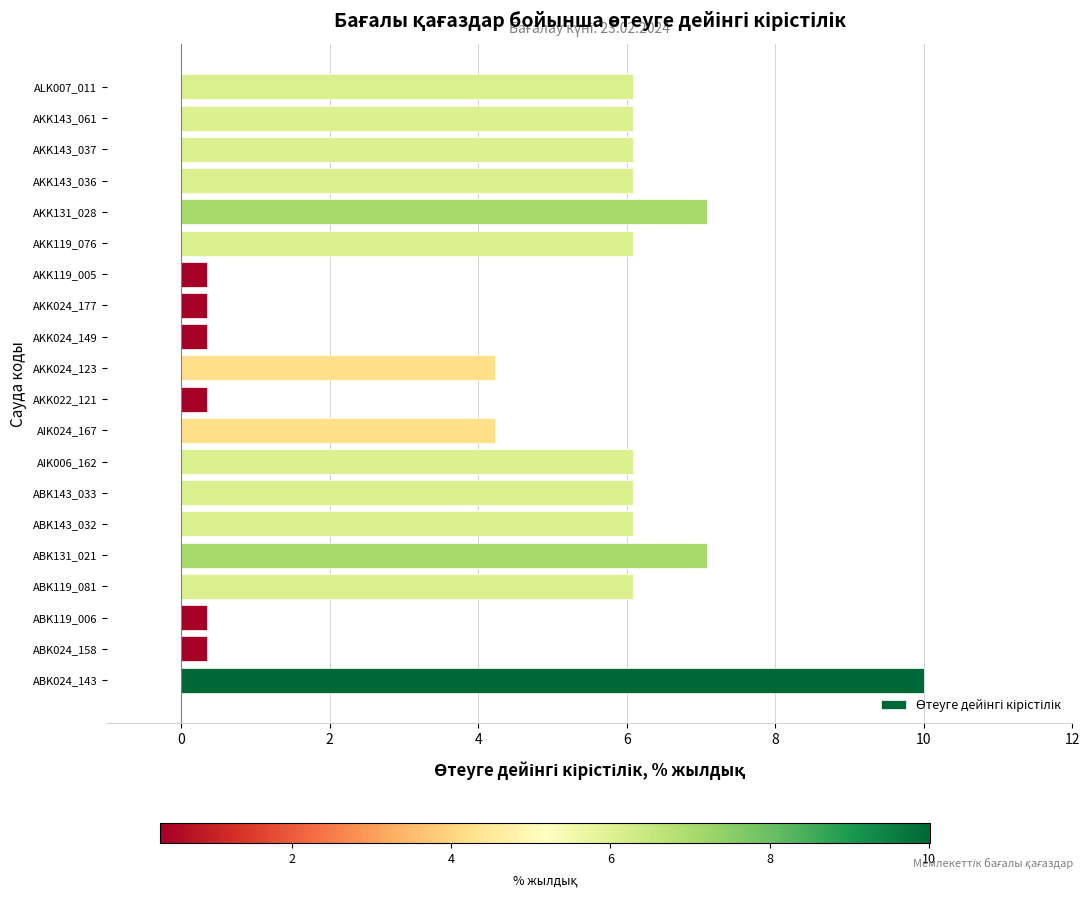

What is the greatest value displayed?

10.0